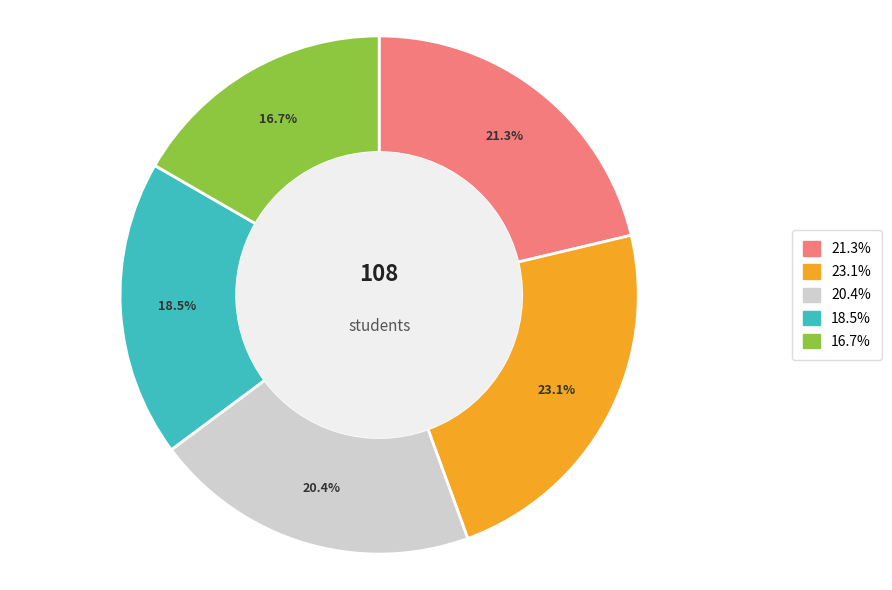

Does any single category account for the majority?

No